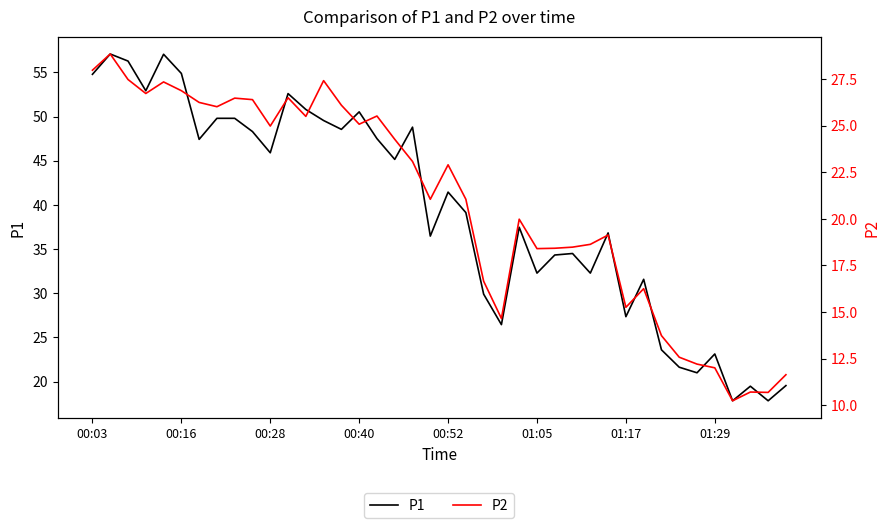

True or false: P2 has more than 1 interior local peaks.

True